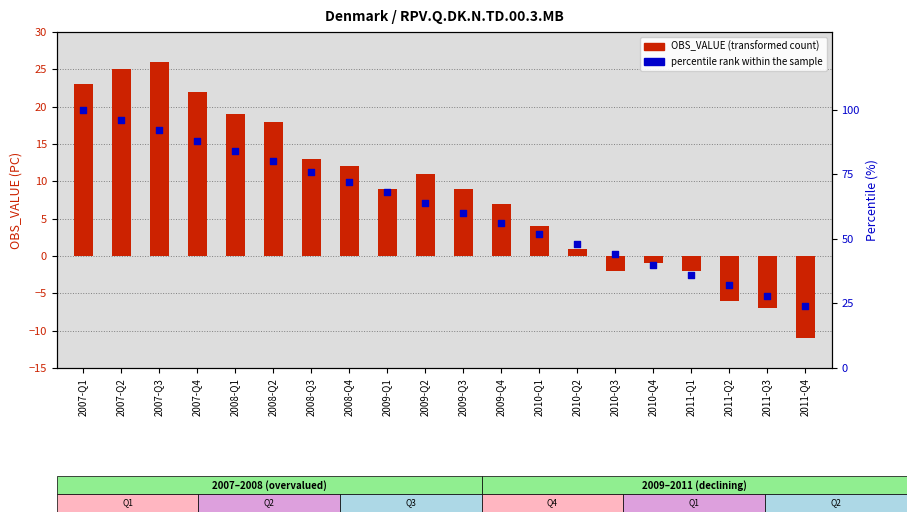

At which category is the sum across all series the highest?

2007-Q1